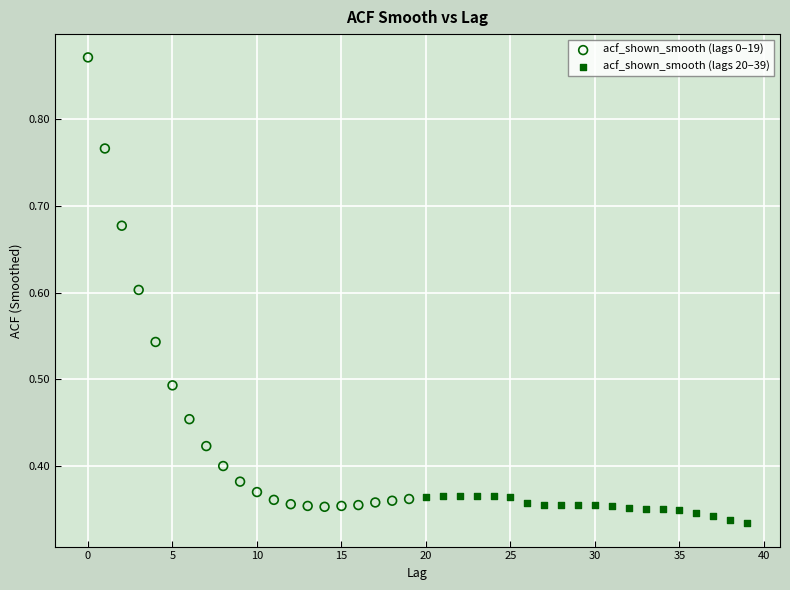

Which series contains the highest Y value?

acf_shown_smooth (lags 0–19)